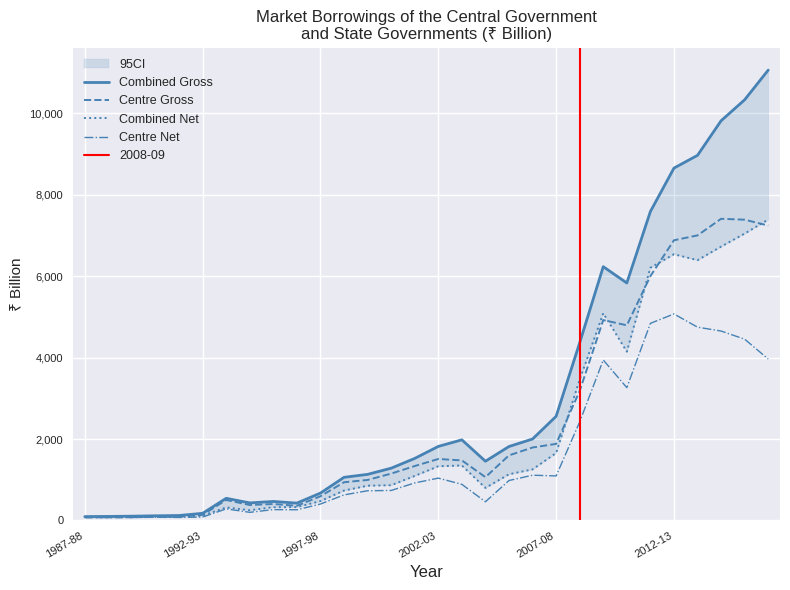

Rank the series by their maximum value, from highest to lowest.

Combined Gross, Centre Gross, Combined Net, Centre Net